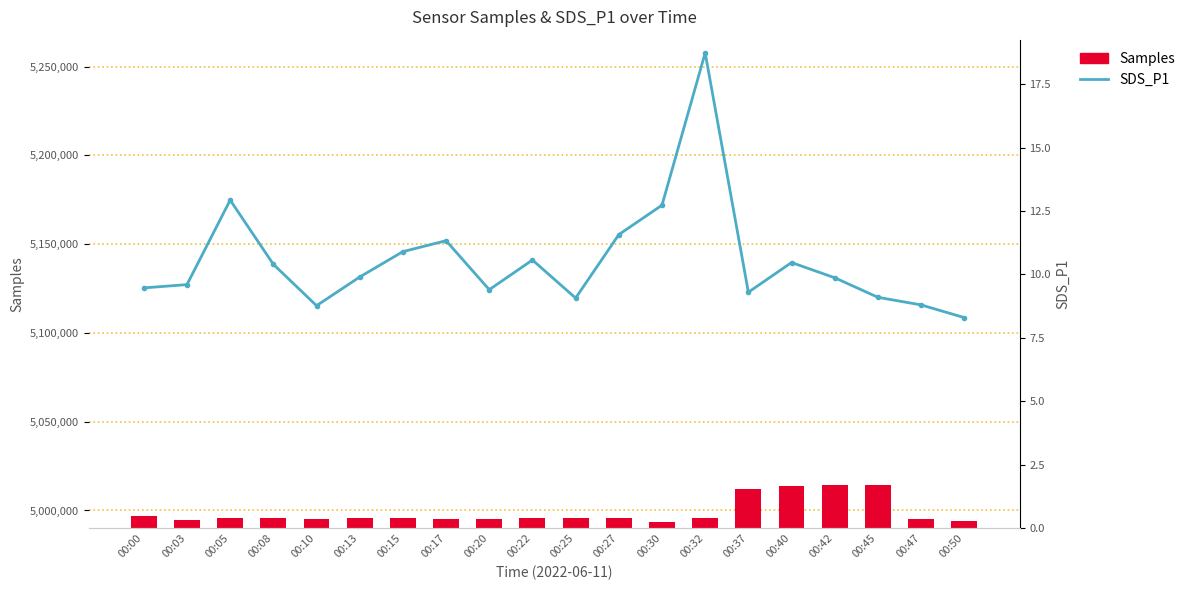

Which category has the highest value across all series?

00:42